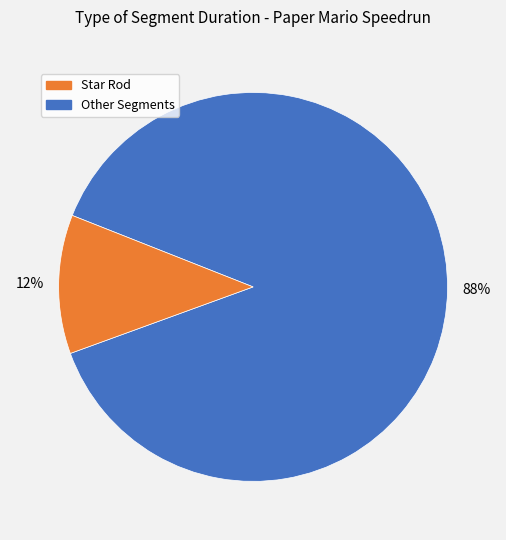

To the nearest percent, what portion does Star Rod represent?

88%